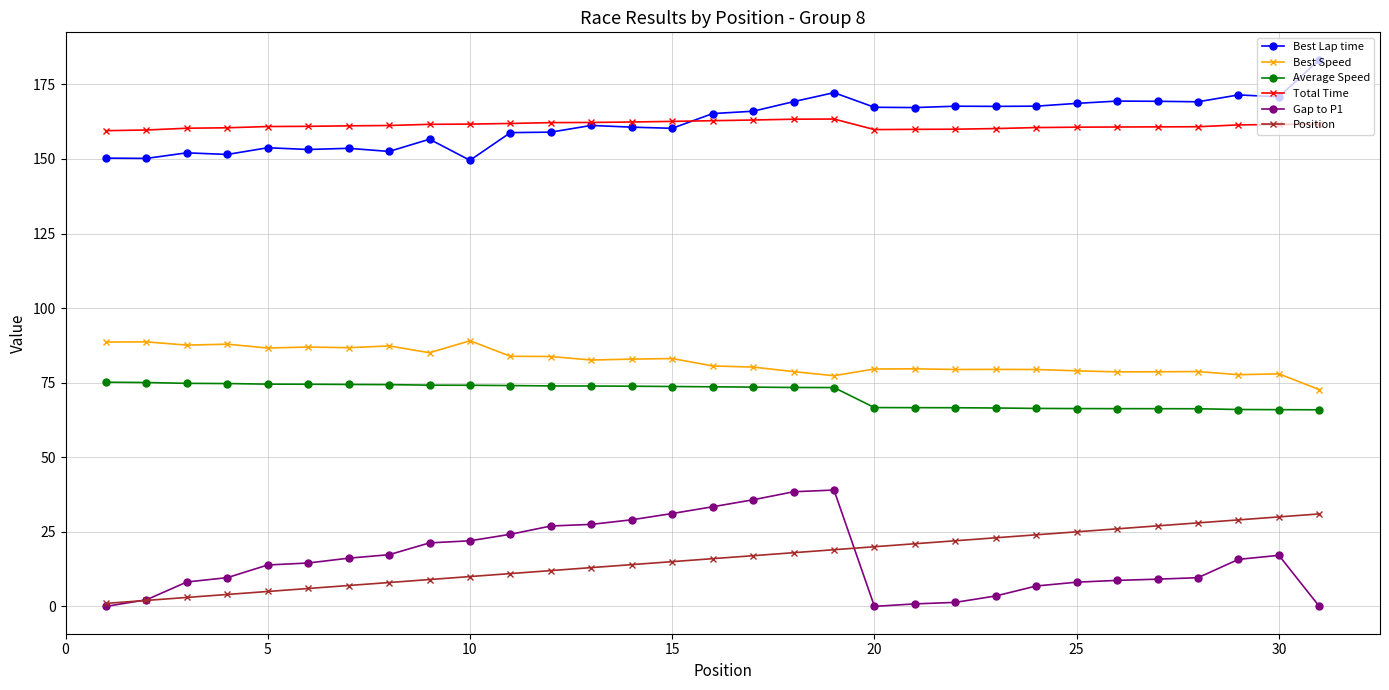

What is the difference between the second highest and second lowest values in the Average Speed series?

9.1